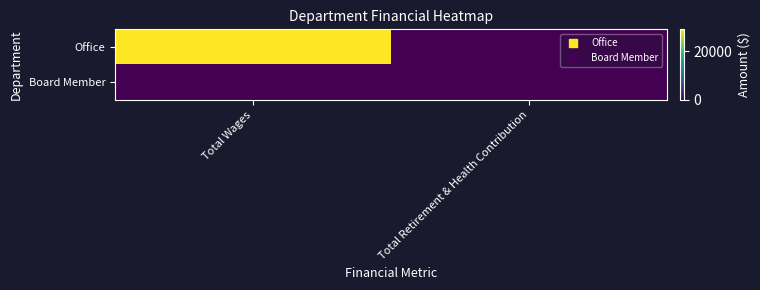

Which series has the largest total across all categories?

Office